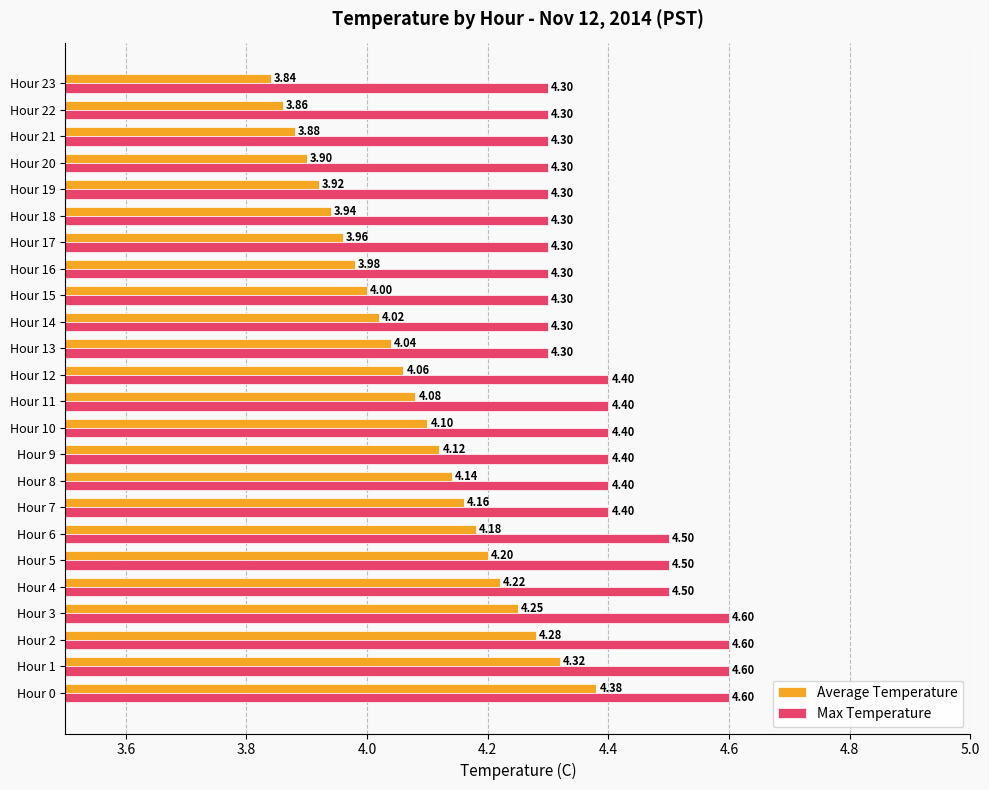

At how many categories does at least one series exceed 4?

24